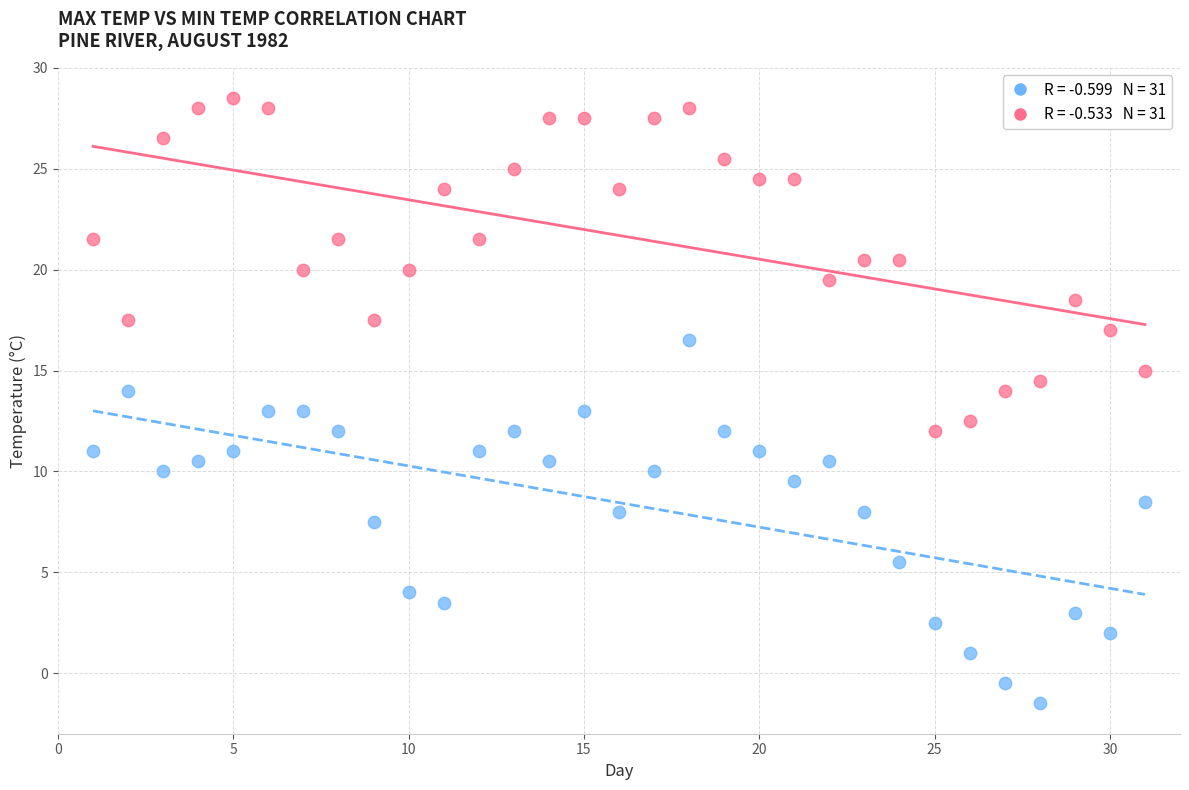

Across all data points, what is the range of X values (max minus min)?

30.0